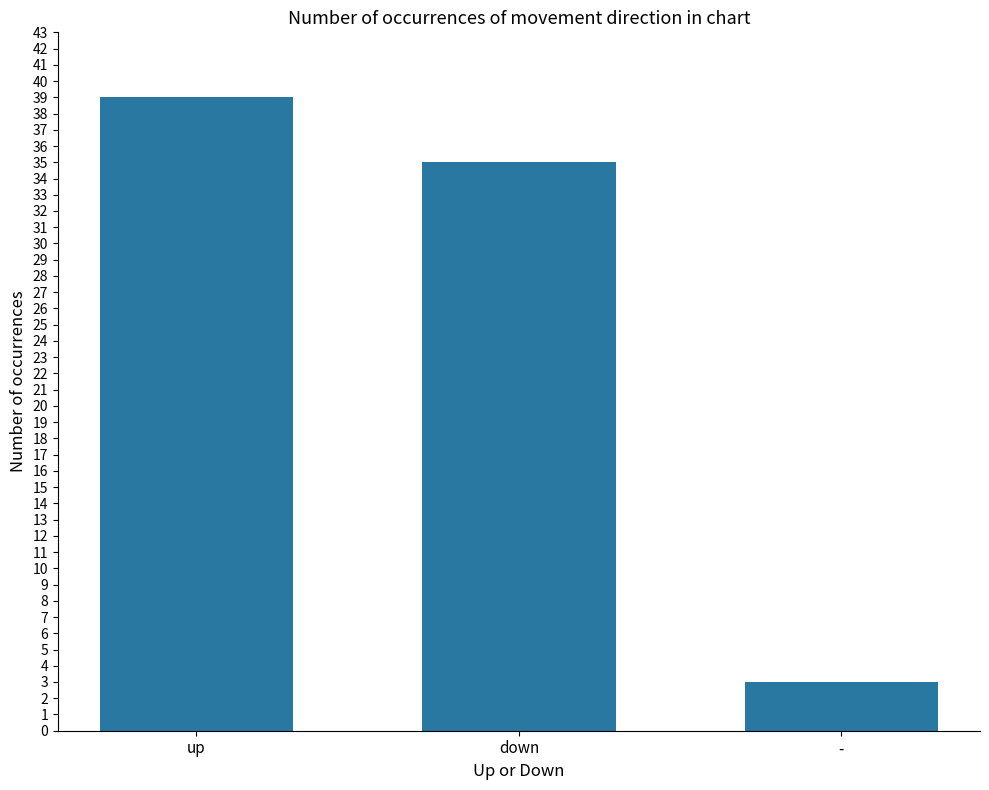

The value at down is 35. True or false?

True